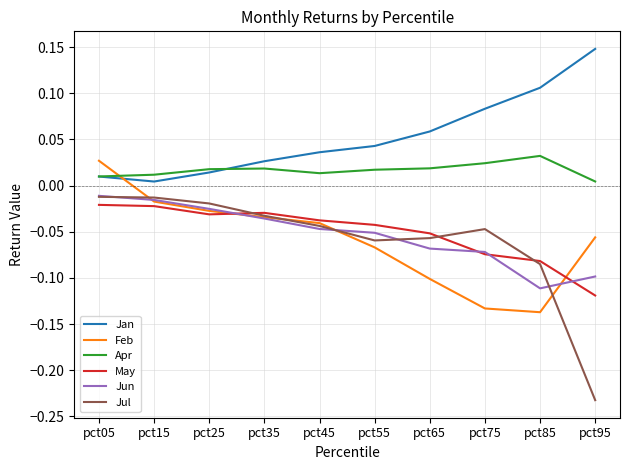

What is the difference between the maximum and minimum values in the Jul series?

0.2